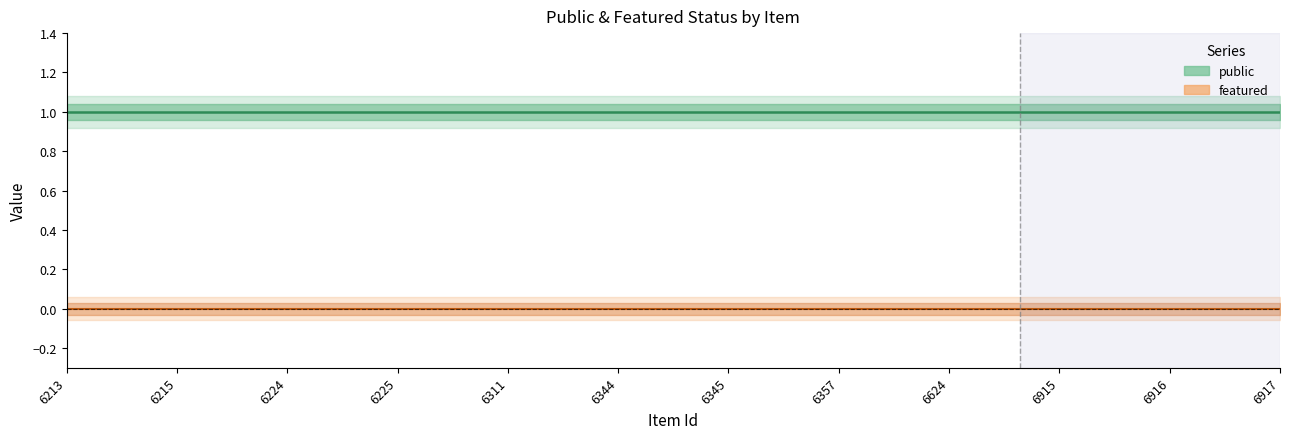

True or false: featured and public cross at least once.

False